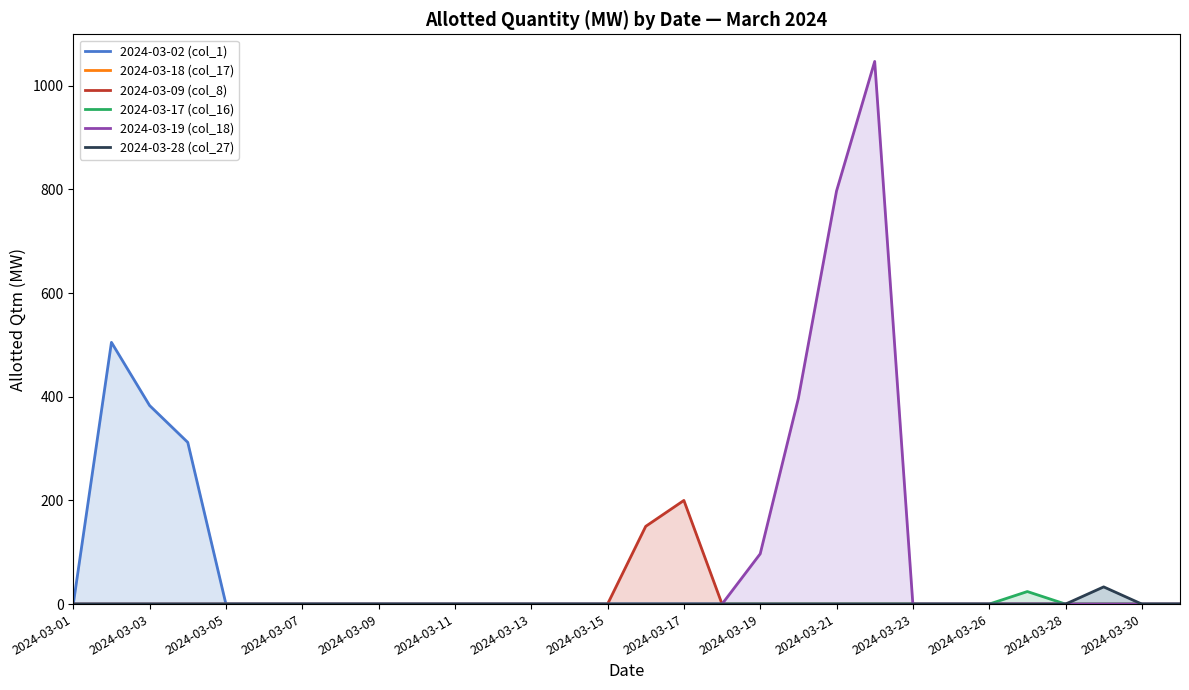

Rank the series by their maximum value, from highest to lowest.

2024-03-19 (col_18), 2024-03-02 (col_1), 2024-03-09 (col_8), 2024-03-28 (col_27), 2024-03-17 (col_16), 2024-03-18 (col_17)